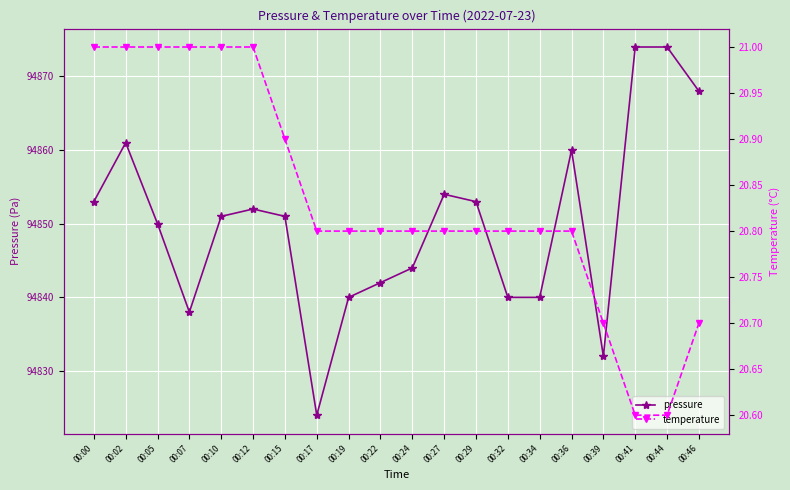

The value of temperature at 00:00 is 21.0. True or false?

True